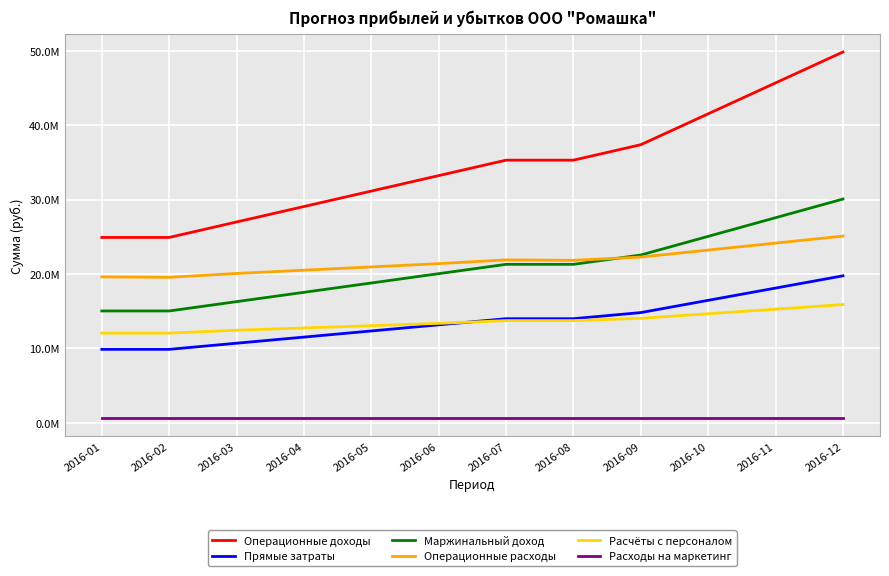

At how many categories does at least one series exceed 16853400?

12